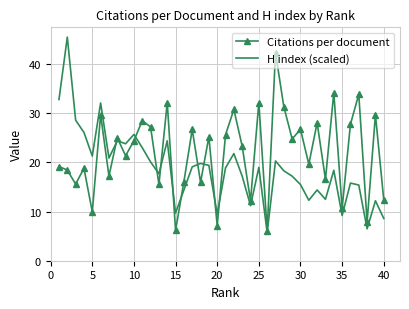

Which series has the largest range (max minus min)?

H index (scaled)